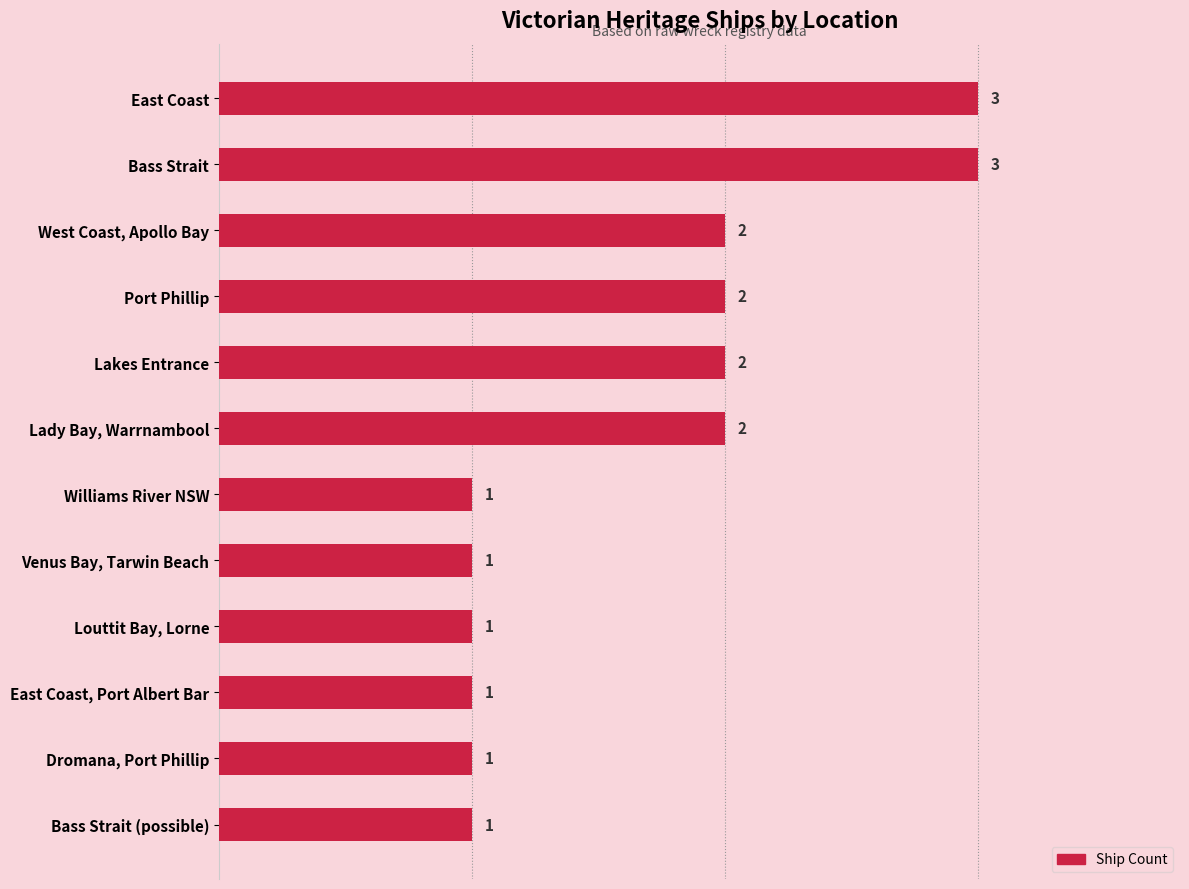

What is the minimum value shown in the chart?

1